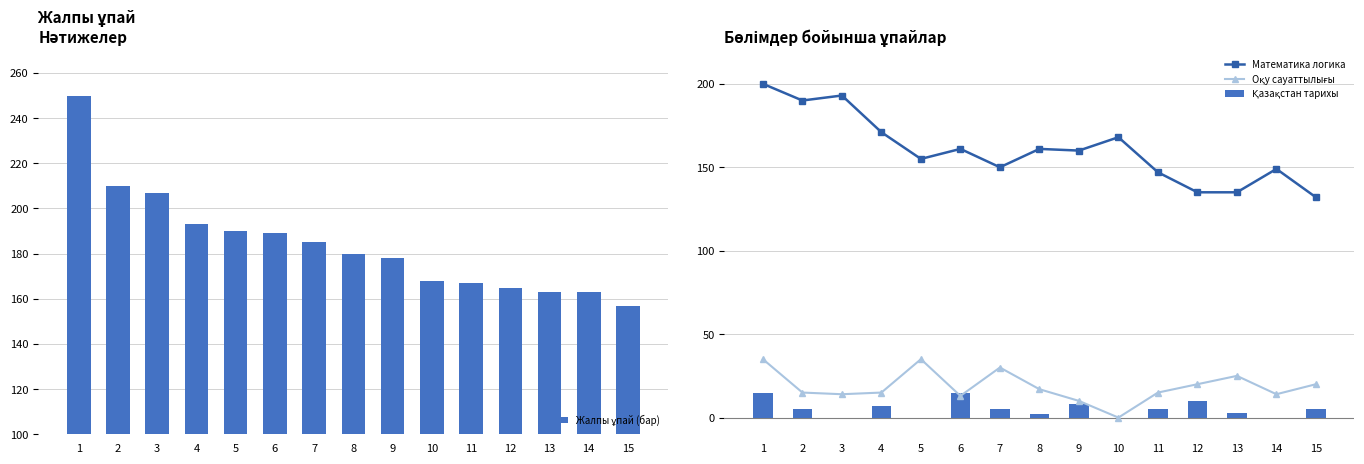

What is the sum of all Жалпы ұпай (бар) values?

2765